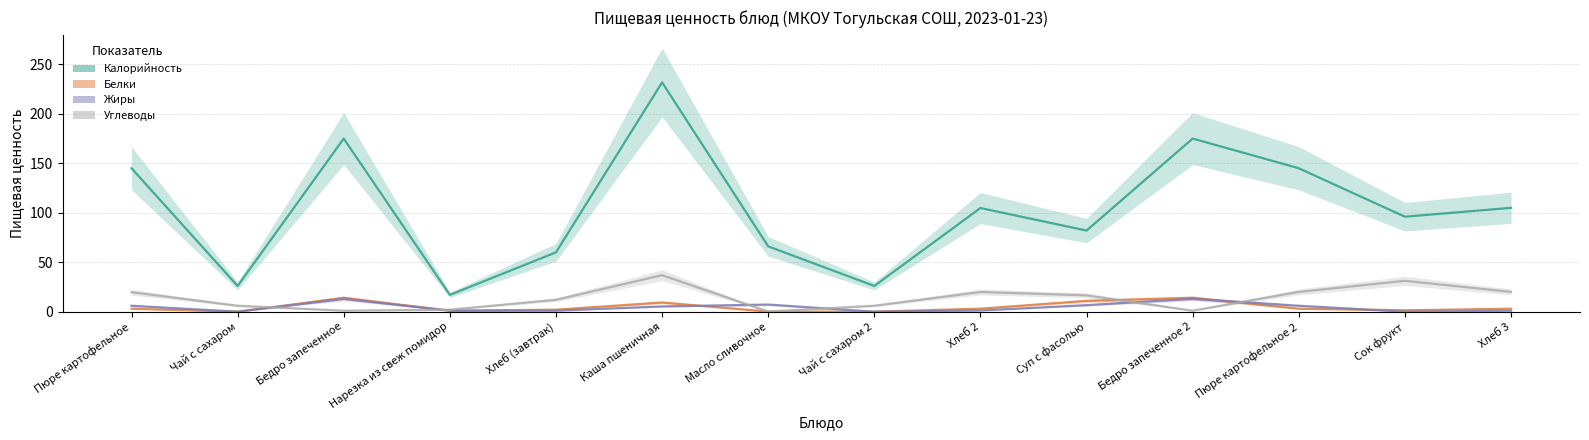

Count the number of categories in the chart.

14